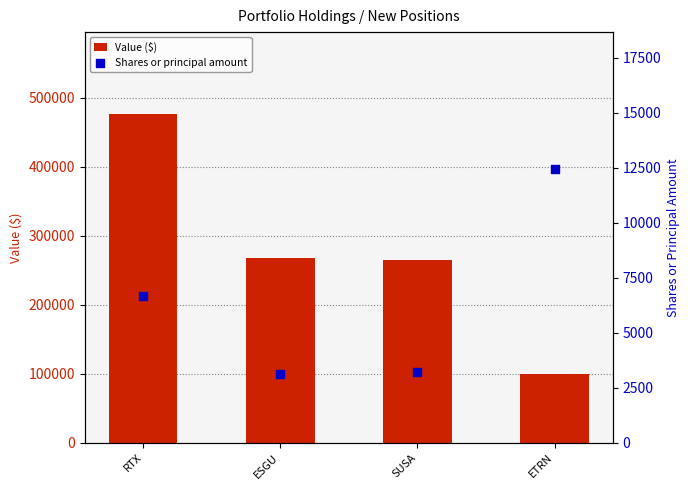

At which category is the sum across all series the highest?

RTX